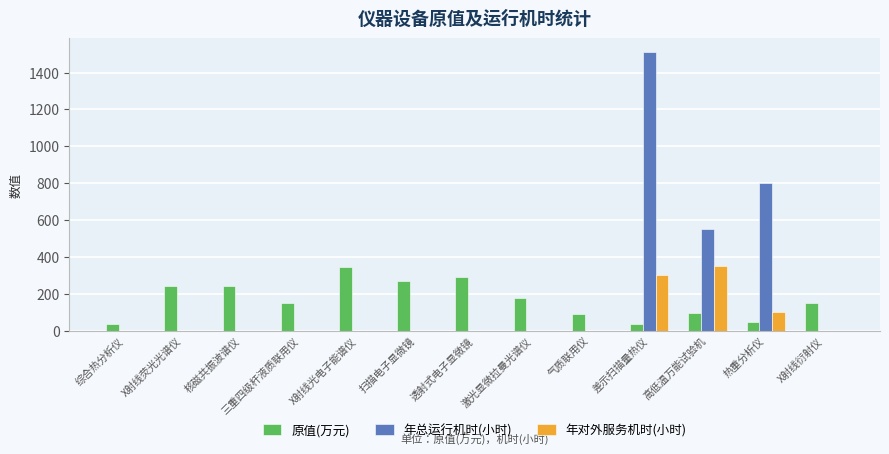

What are all the series names shown in the legend?

原值(万元), 年总运行机时(小时), 年对外服务机时(小时)